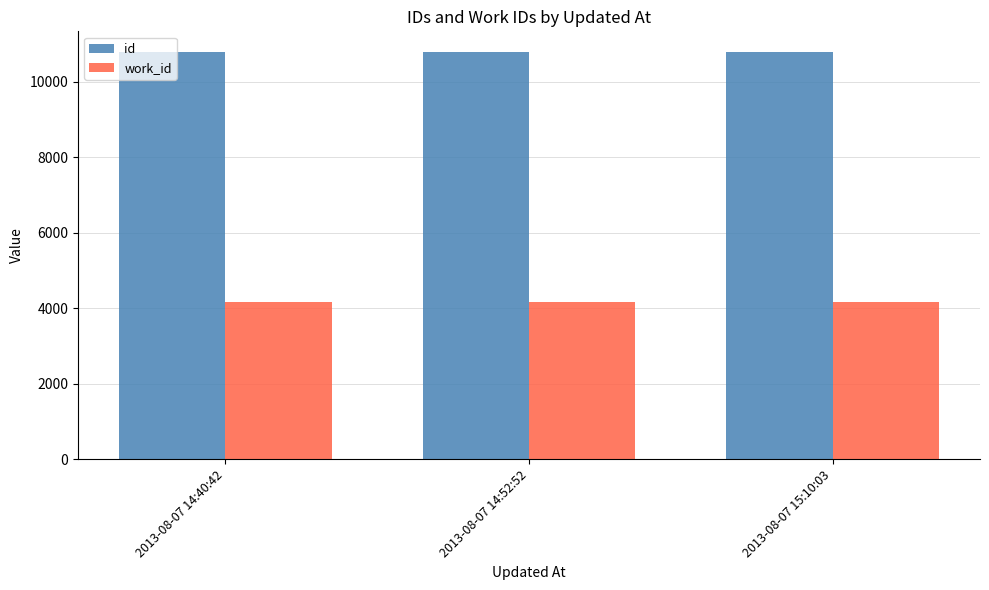

What is the difference between the maximum and minimum values in the id series?

9